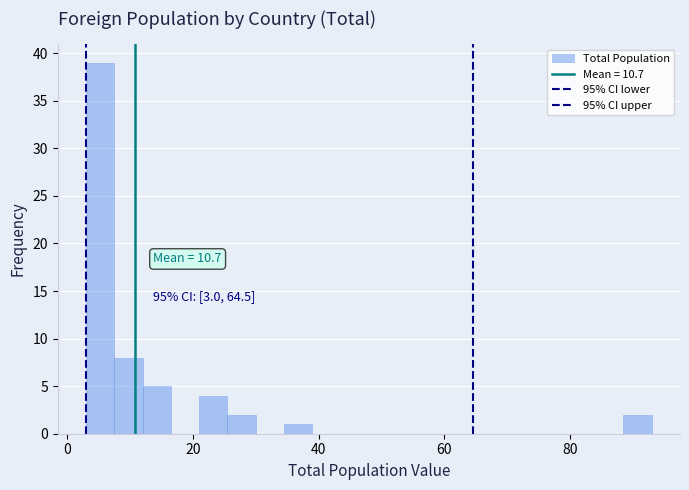

Around what value on the x-axis is the tallest bar? Give the approximate position of its centre, as read against the axis.

6